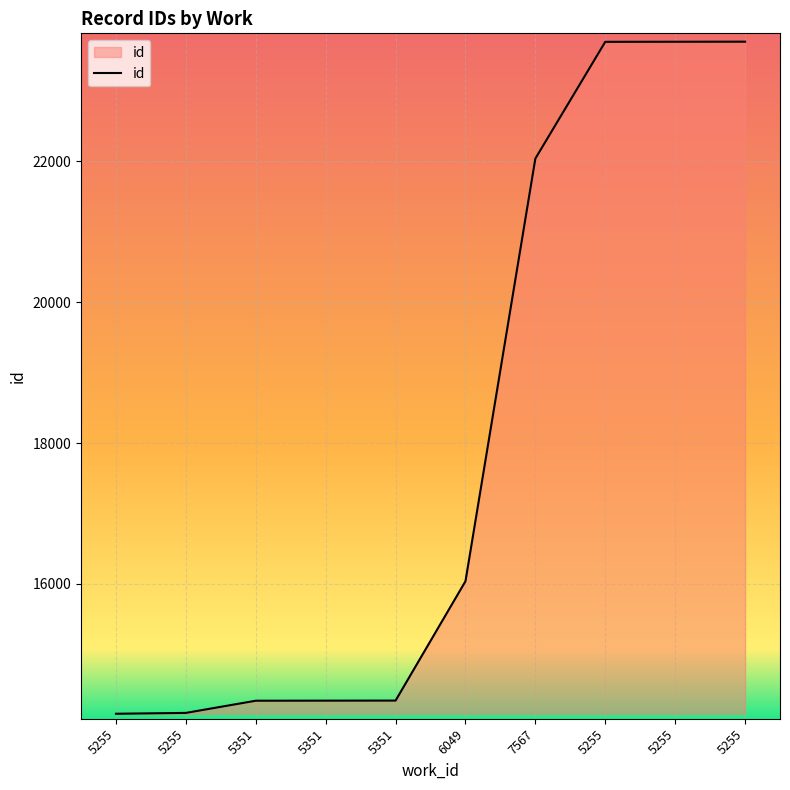

Reading left to right, what are all the values shown in this chart?

14156	14168	14341	14342	14343	16038	22041	23699	23700	23701